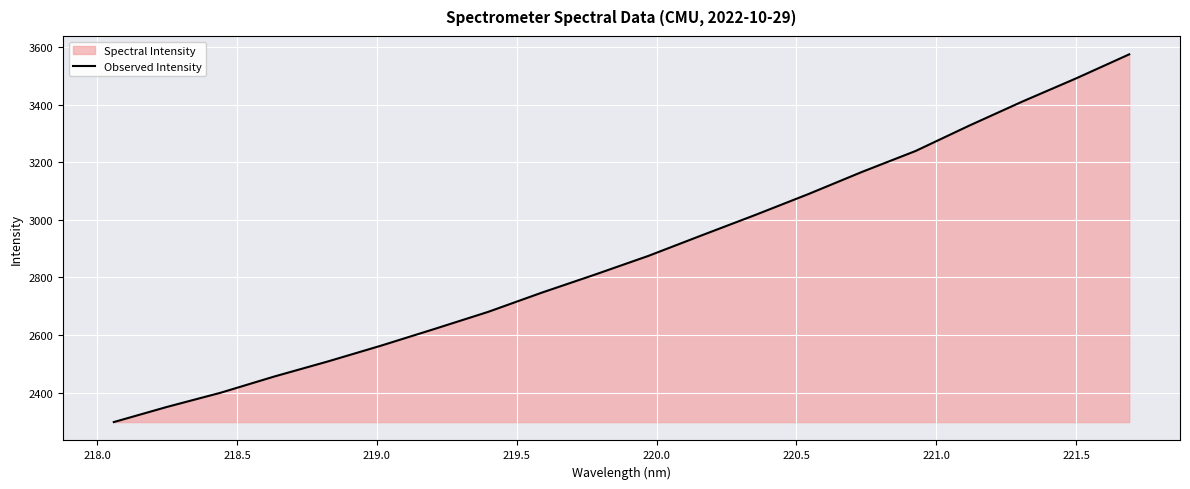

How many lines are shown in the chart?

1